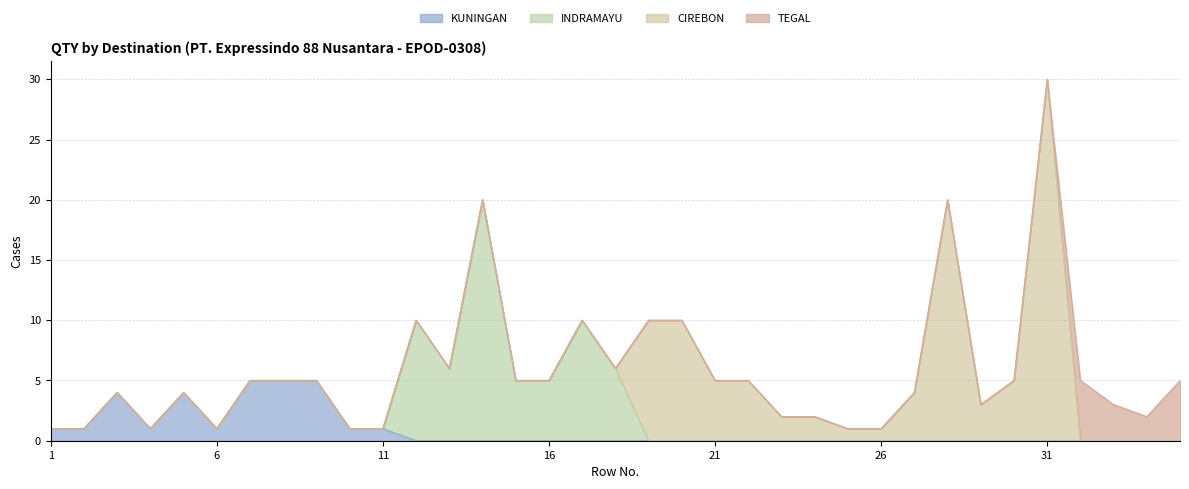

True or false: INDRAMAYU has more than 2 points higher than both neighbors.

True